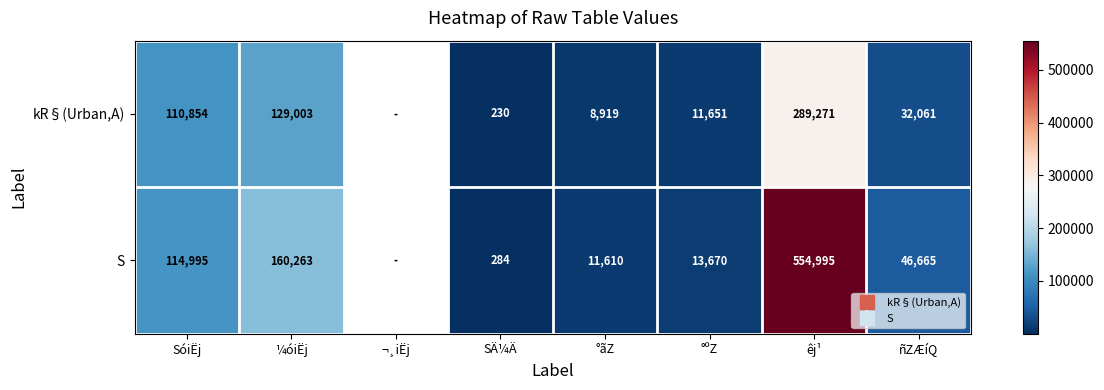

At which category is the sum across all series the highest?

êj¹